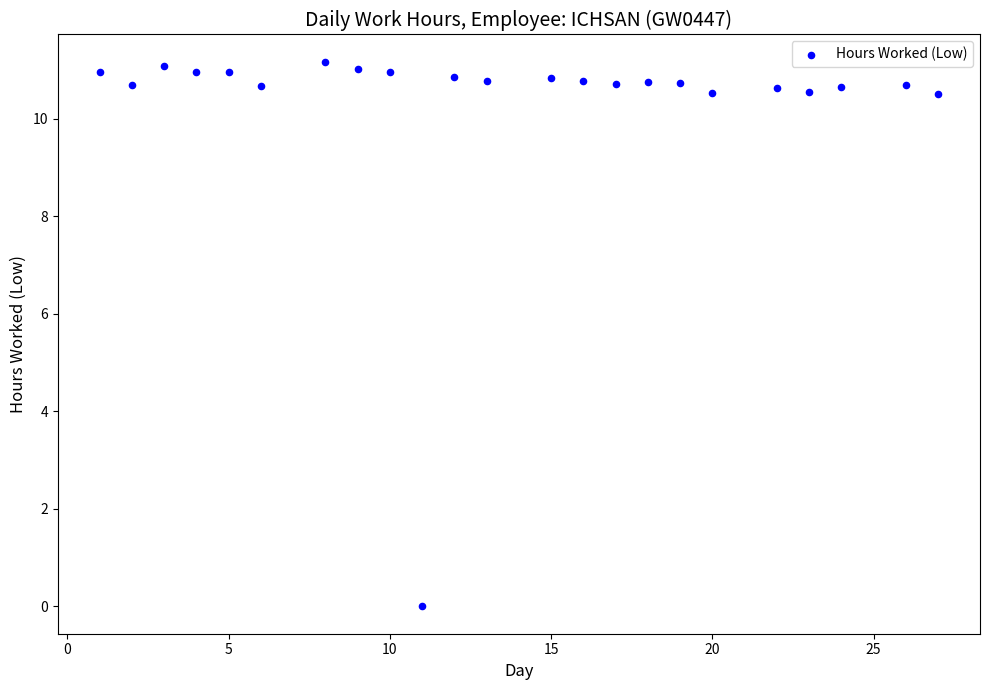

What is the range of X values (max minus min)?

26.0